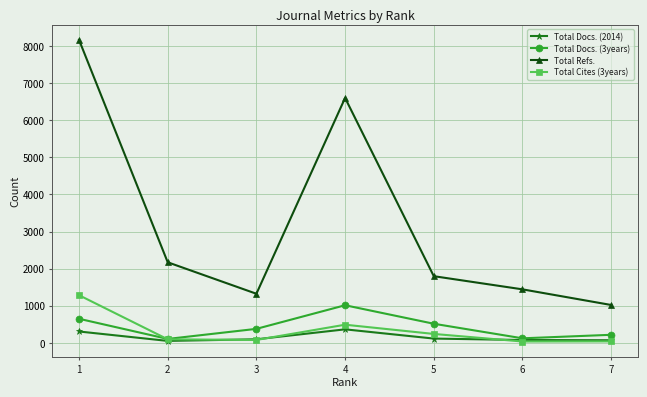

In Total Refs., how many points are lower than both neighbors (excluding endpoints)?

1